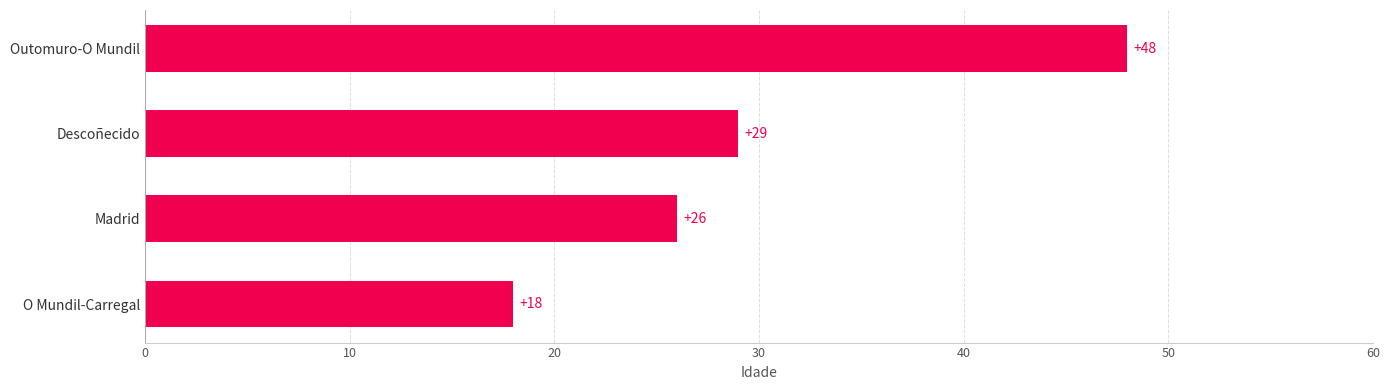

Approximately how many times larger is the value at Outomuro-O Mundil compared to Descoñecido?

1.7